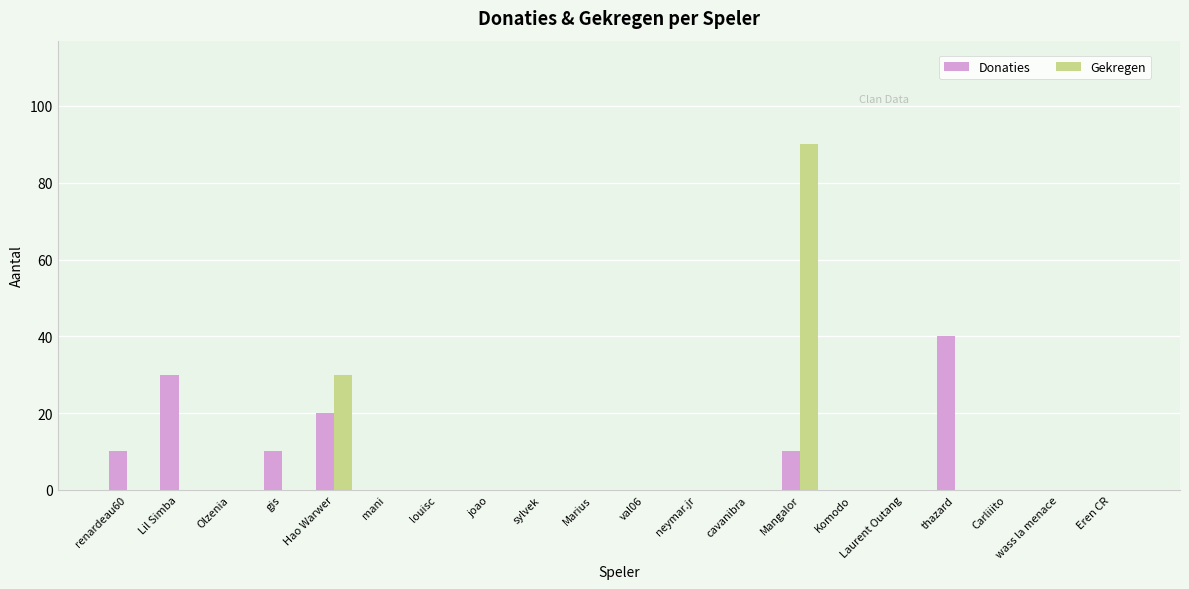

Between Olzenia and Mangalor, which series saw the biggest shift?

Gekregen